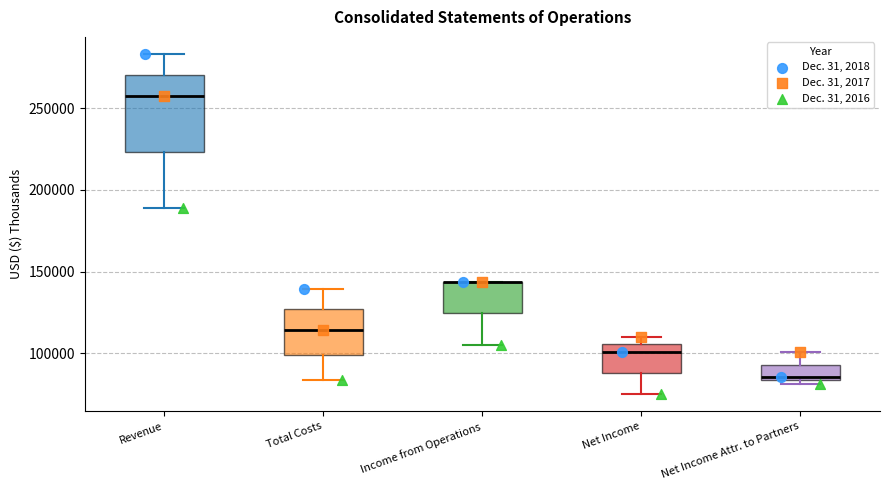

Reading left to right, transcribe this box plot: for each box, give where its median line is, the range the box spans, and where its two whiskers end, as read against the y-axis. The values are not printed on the chart, so give them approximately, as read against the axis.

Revenue: median 260000, box 225000 to 270000, whiskers 190000 to 285000
Total Costs: median 115000, box 100000 to 125000, whiskers 85000 to 140000
Income from Operations: median 145000 (drawn on the box's upper edge), box 125000 to 145000, whiskers 105000 to 145000
Net Income: median 100000, box 90000 to 105000, whiskers 75000 to 110000
Net Income Attr. to Partners: median 85000 (just above the box's lower edge), box 85000 to 95000, whiskers 80000 to 100000